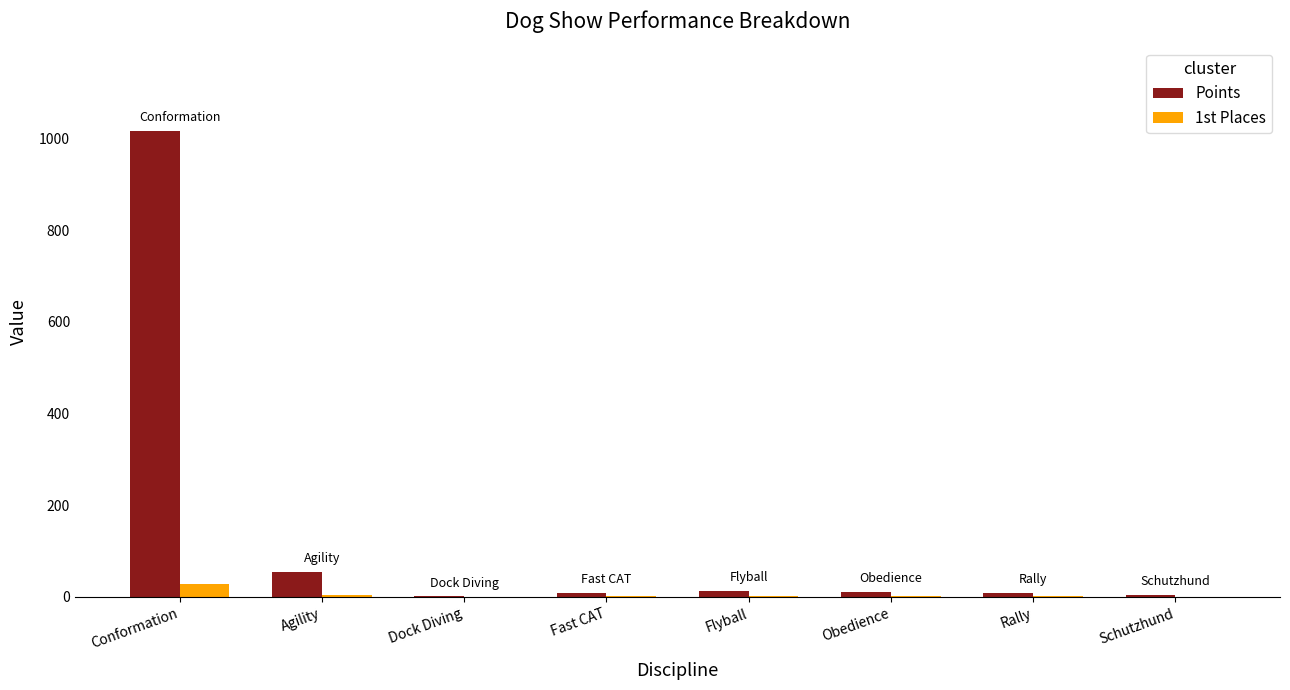

The value of 1st Places at Schutzhund is 0. True or false?

True